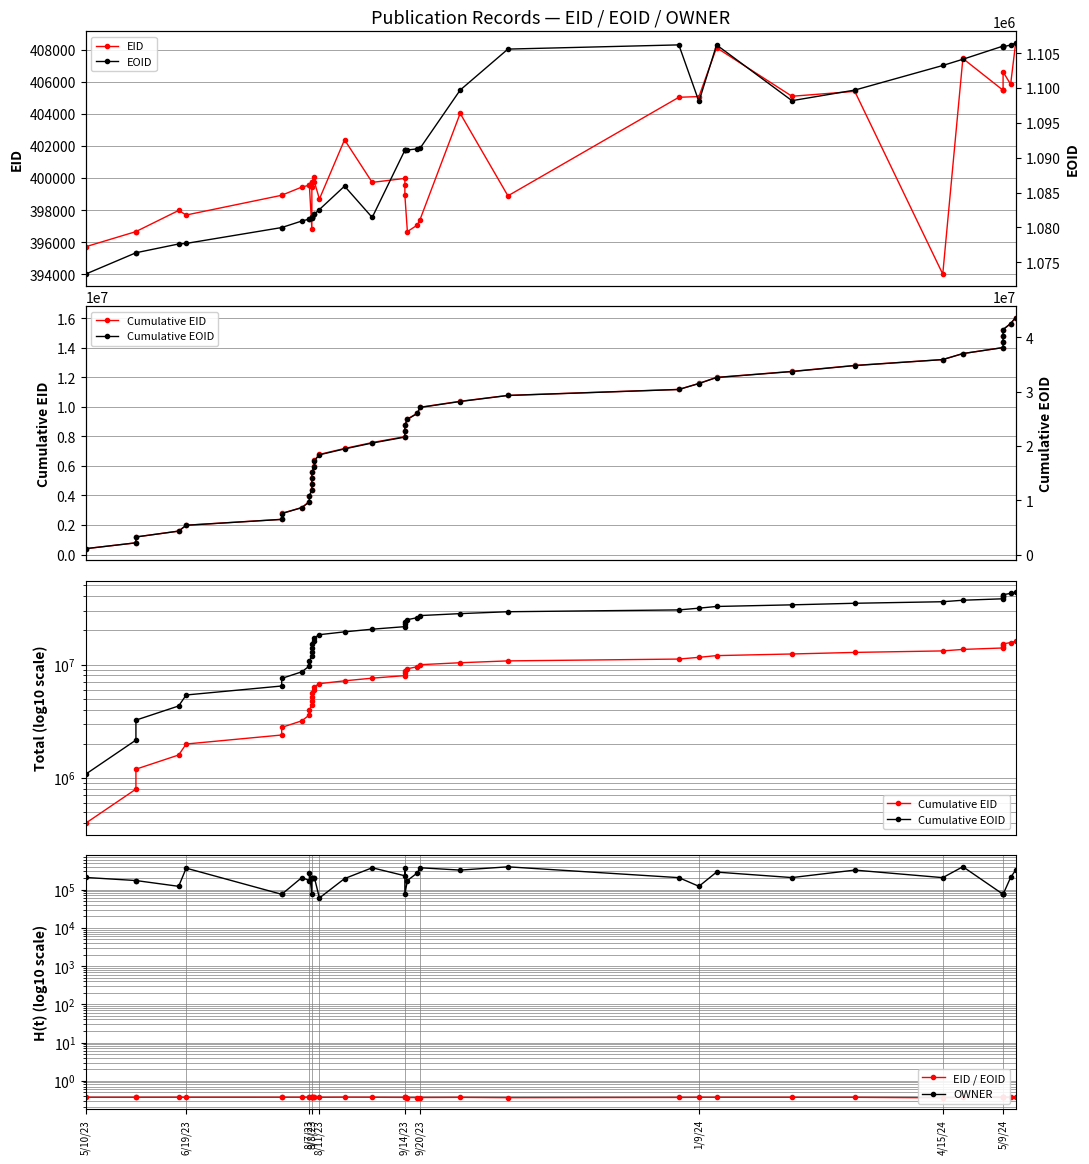

What is the value of the EID / EOID point at the 18th from the left?

0.4